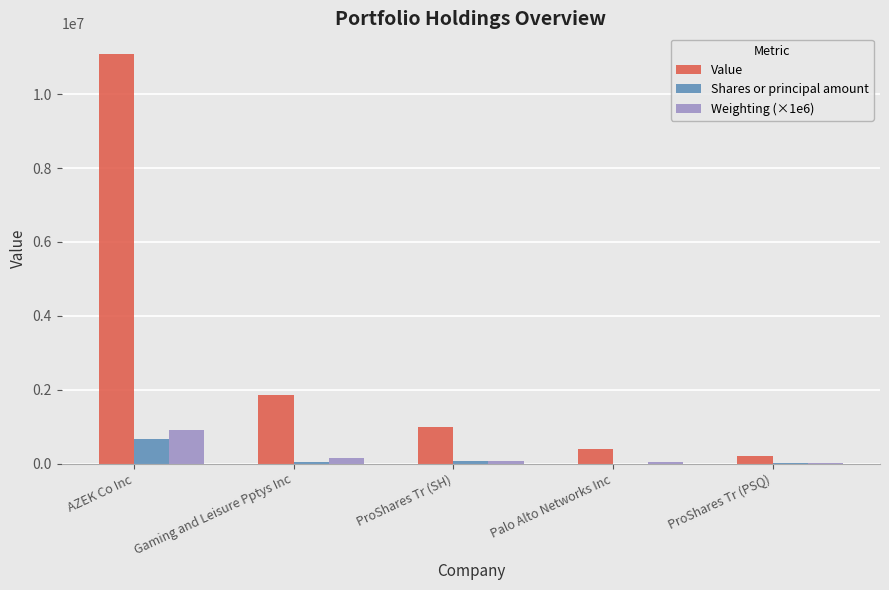

Are the bars grouped side by side (vs. stacked)?

Yes